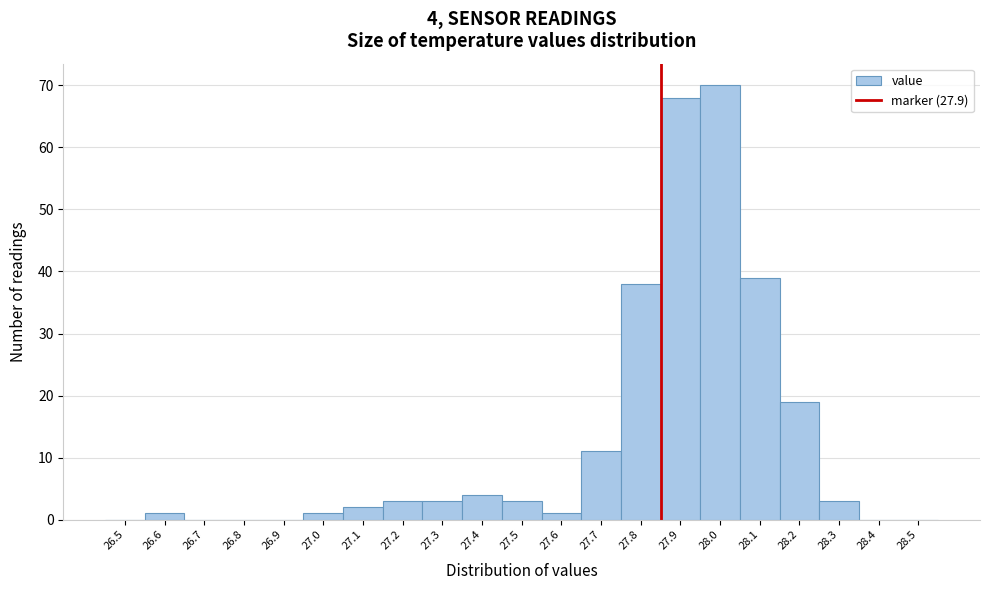

Reading right to left, list all the values displayed in this chart.

28.5=0	28.4=0	28.3=3	28.2=19	28.1=39	28.0=70	27.9=68	27.8=38	27.7=11	27.6=1	27.5=3	27.4=4	27.3=3	27.2=3	27.1=2	27.0=1	26.9=0	26.8=0	26.7=0	26.6=1	26.5=0